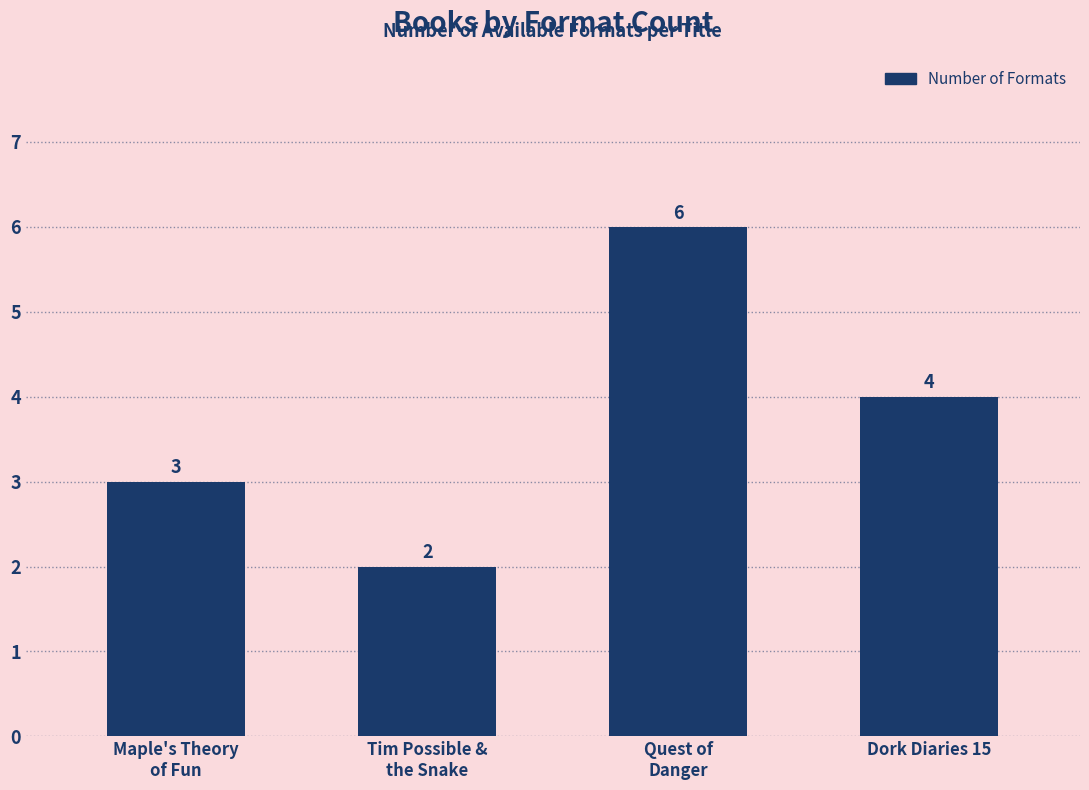

Reading left to right, what are all the values shown in this chart?

Maple's Theory
of Fun=3	Tim Possible &
the Snake=2	Quest of
Danger=6	Dork Diaries 15=4